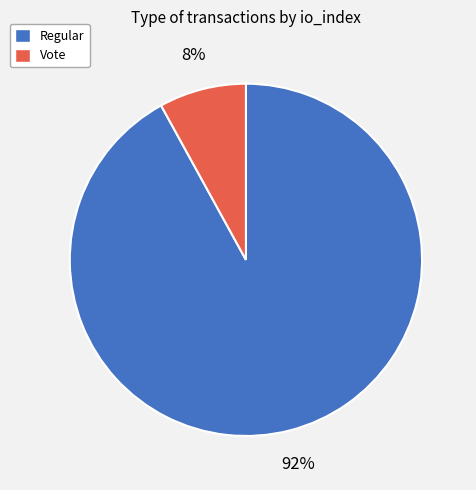

What is the smallest slice in the pie chart?

Vote